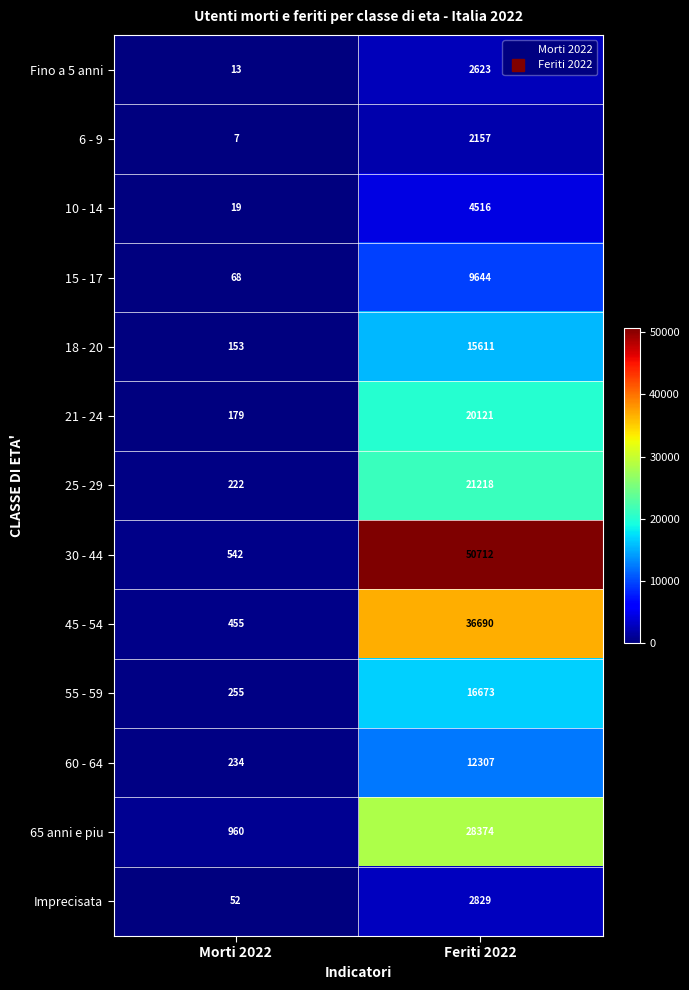

Reading left to right, extract all data points from this chart.

Fino a 5 anni: Morti 2022=13	Feriti 2022=2623
6 - 9: Morti 2022=7	Feriti 2022=2157
10 - 14: Morti 2022=19	Feriti 2022=4516
15 - 17: Morti 2022=68	Feriti 2022=9644
18 - 20: Morti 2022=153	Feriti 2022=15611
21 - 24: Morti 2022=179	Feriti 2022=20121
25 - 29: Morti 2022=222	Feriti 2022=21218
30 - 44: Morti 2022=542	Feriti 2022=50712
45 - 54: Morti 2022=455	Feriti 2022=36690
55 - 59: Morti 2022=255	Feriti 2022=16673
60 - 64: Morti 2022=234	Feriti 2022=12307
65 anni e piu: Morti 2022=960	Feriti 2022=28374
Imprecisata: Morti 2022=52	Feriti 2022=2829